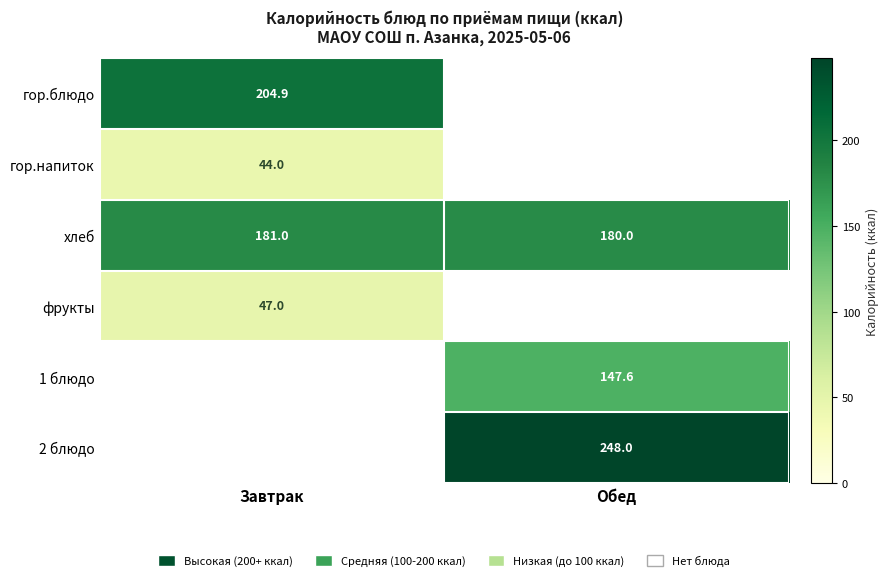

True or false: гор.блюдо has a value of 71.0 at Завтрак.

False